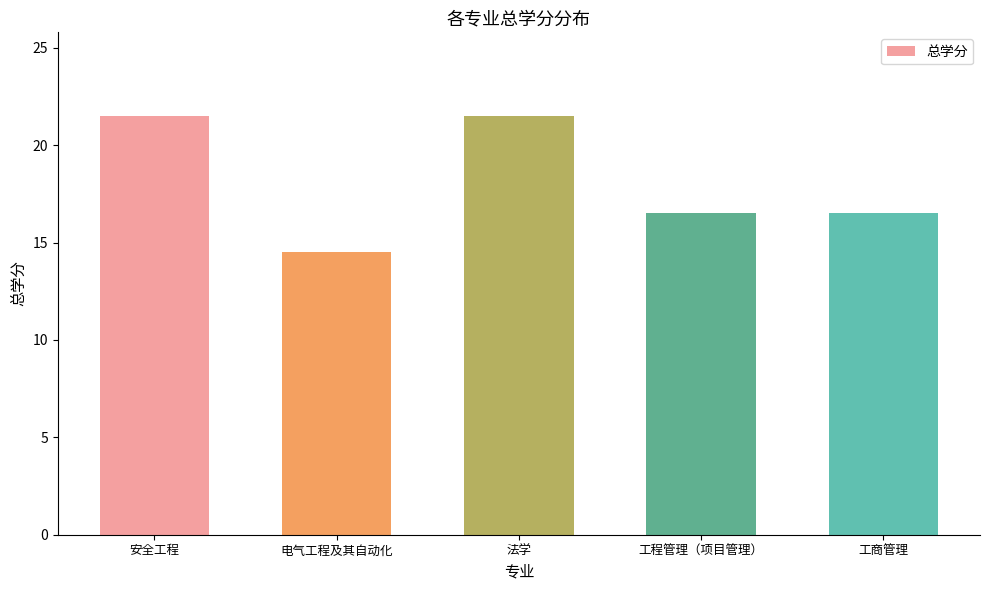

What is the difference between the maximum and minimum values?

7.0